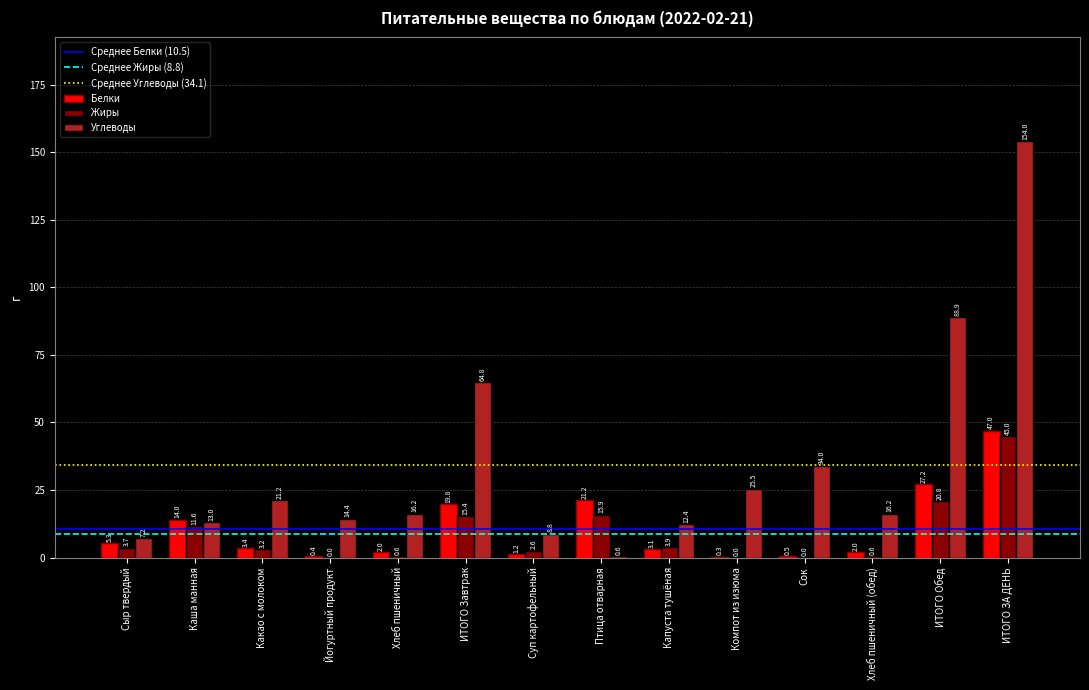

The Жиры series shows 66.7 at ИТОГО ЗА ДЕНЬ. True or false?

False